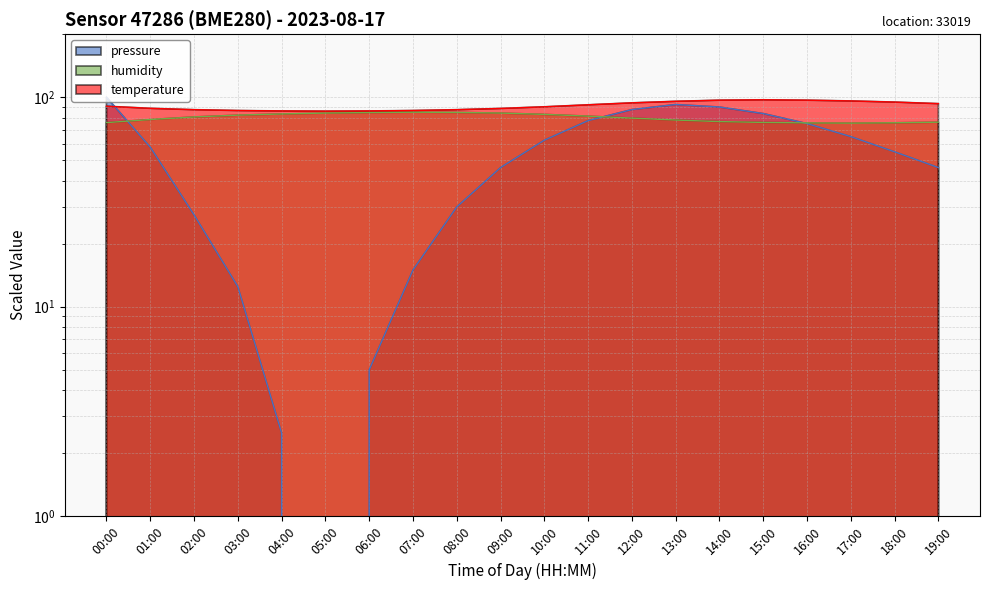

At which category does temperature reach its first local valley?

05:00